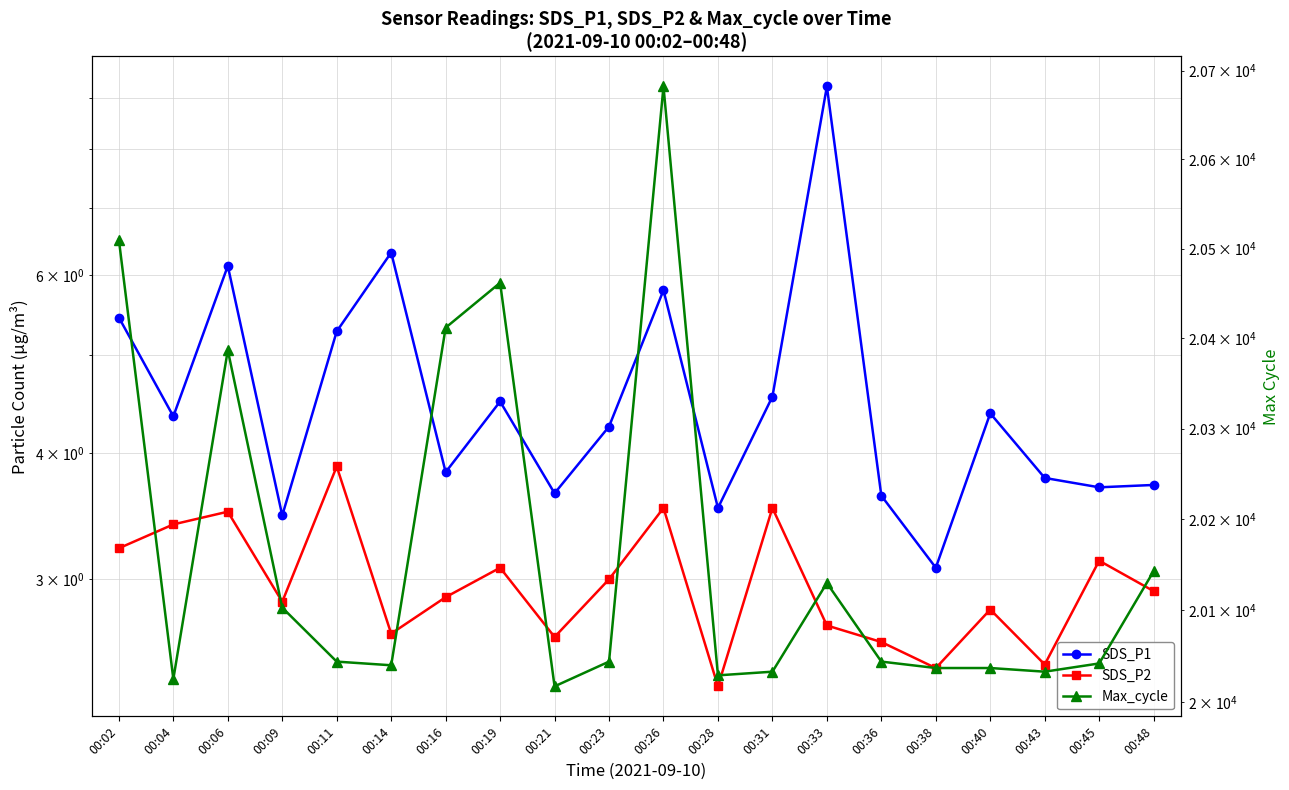

Is it true that SDS_P1 equals 5.5 at 00:02?

True